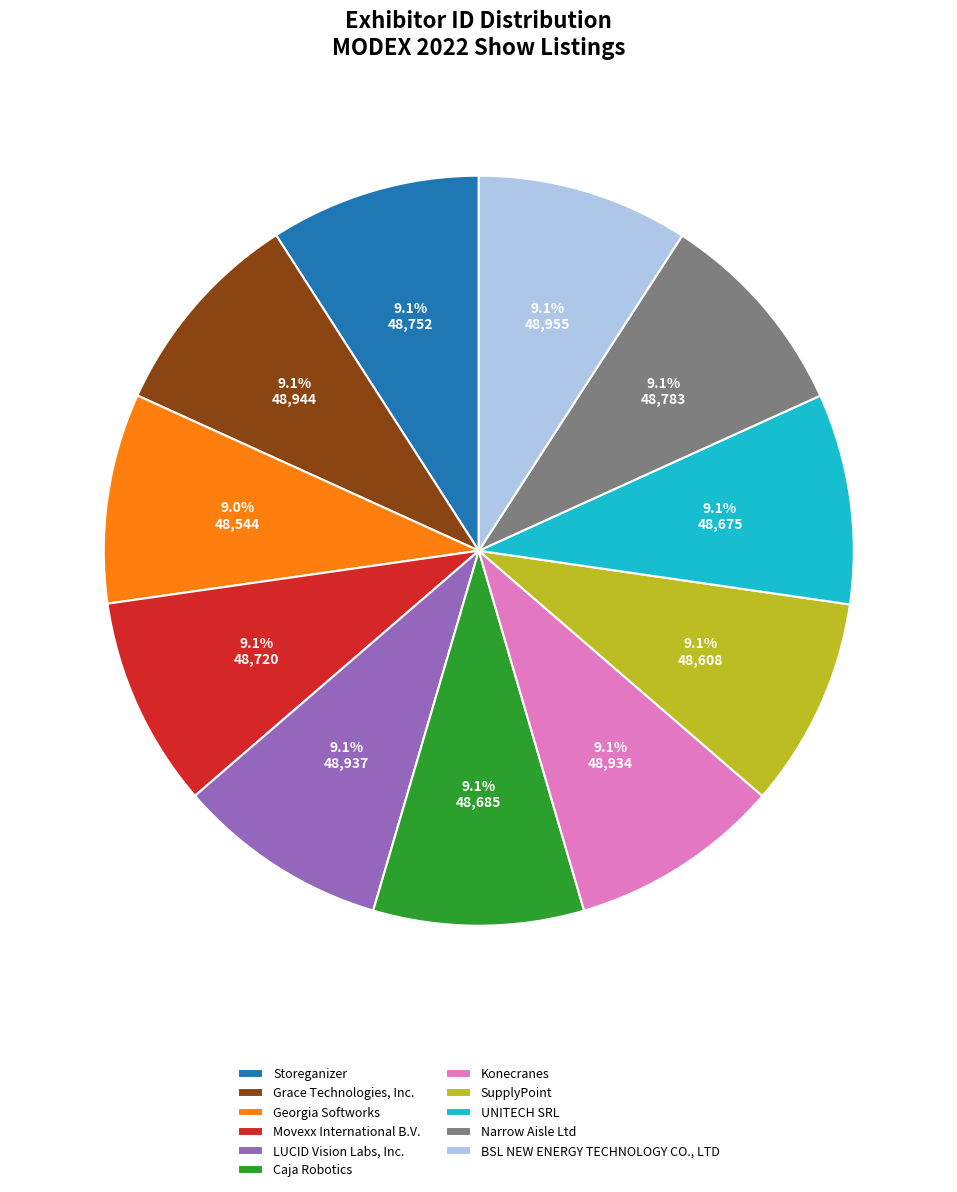

Does Narrow Aisle Ltd account for over 50% of the chart?

No